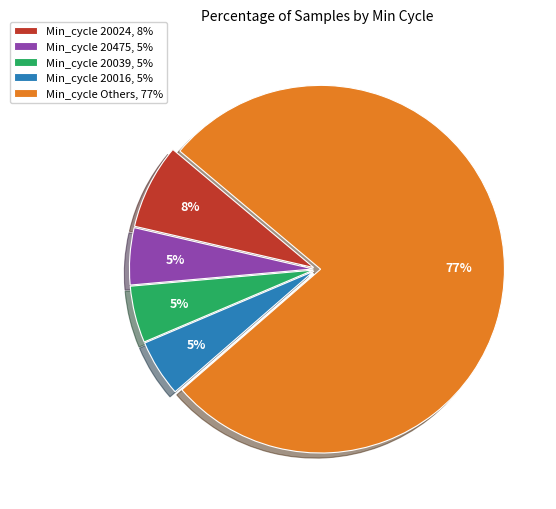

Between Min_cycle 20024, 8% and Min_cycle Others, 77%, which is larger?

Min_cycle Others, 77%